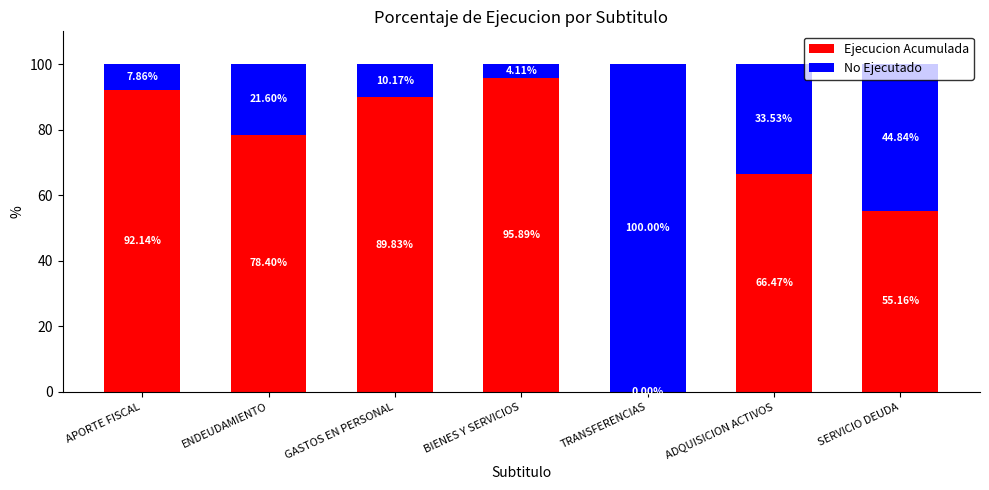

Is it true that Ejecucion Acumulada equals 19.4 at ENDEUDAMIENTO?

False